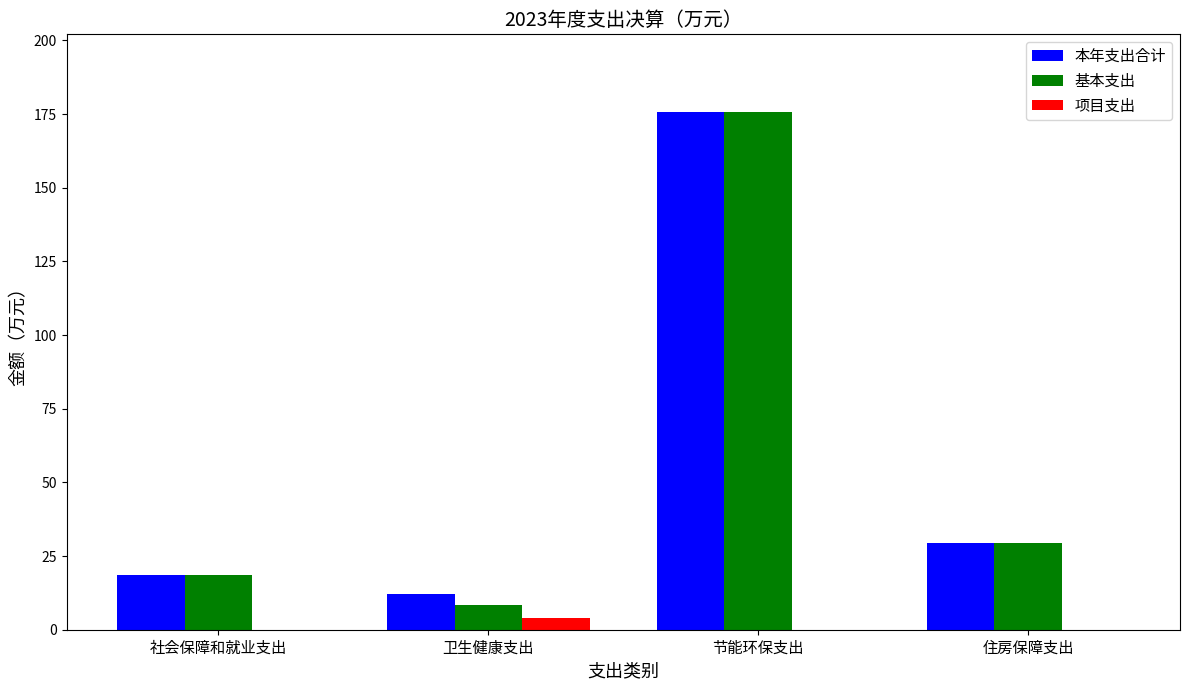

What is the maximum value shown in the chart?

175.7